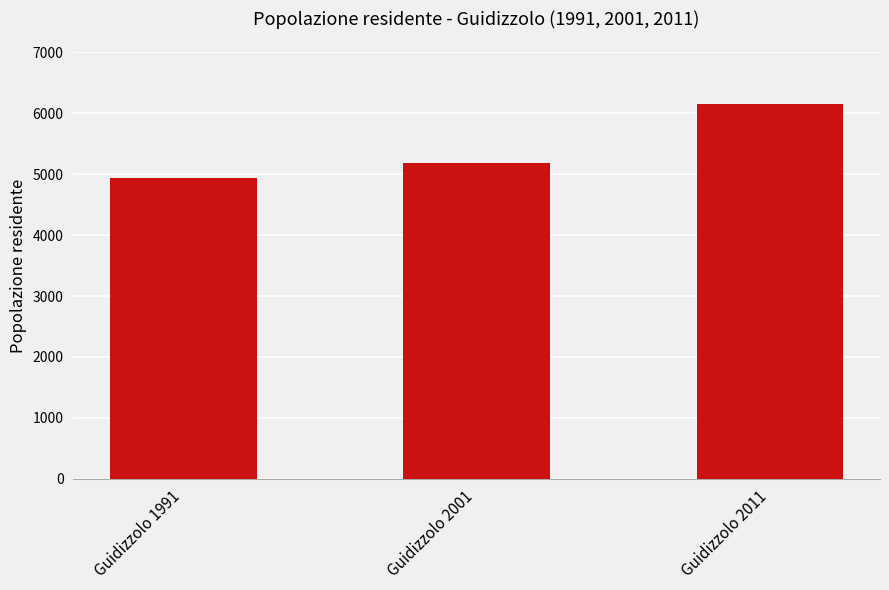

At which category does the chart reach its minimum across all series?

Guidizzolo 1991